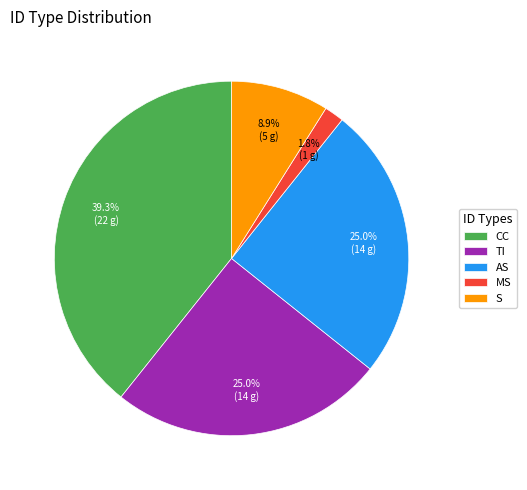

Is the sum of S and MS greater than half?

No